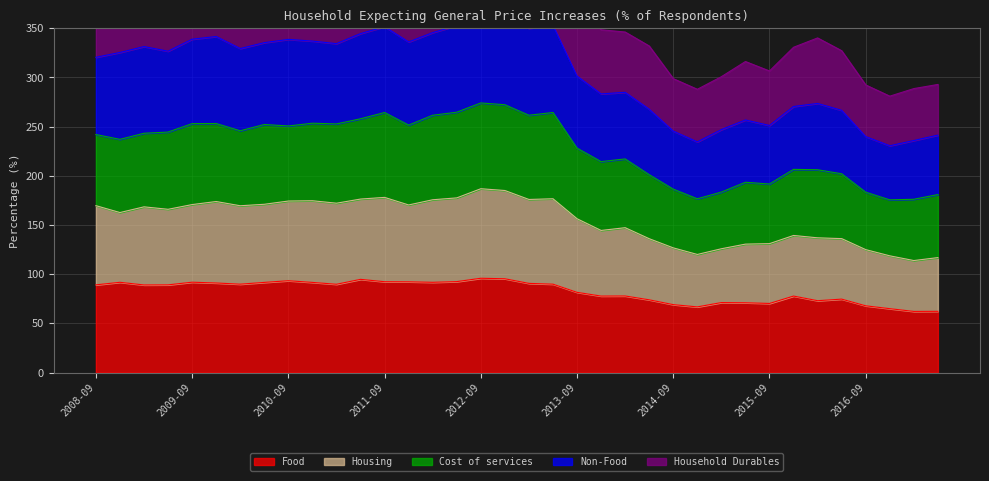

What is the lowest value of the Food series?

62.2